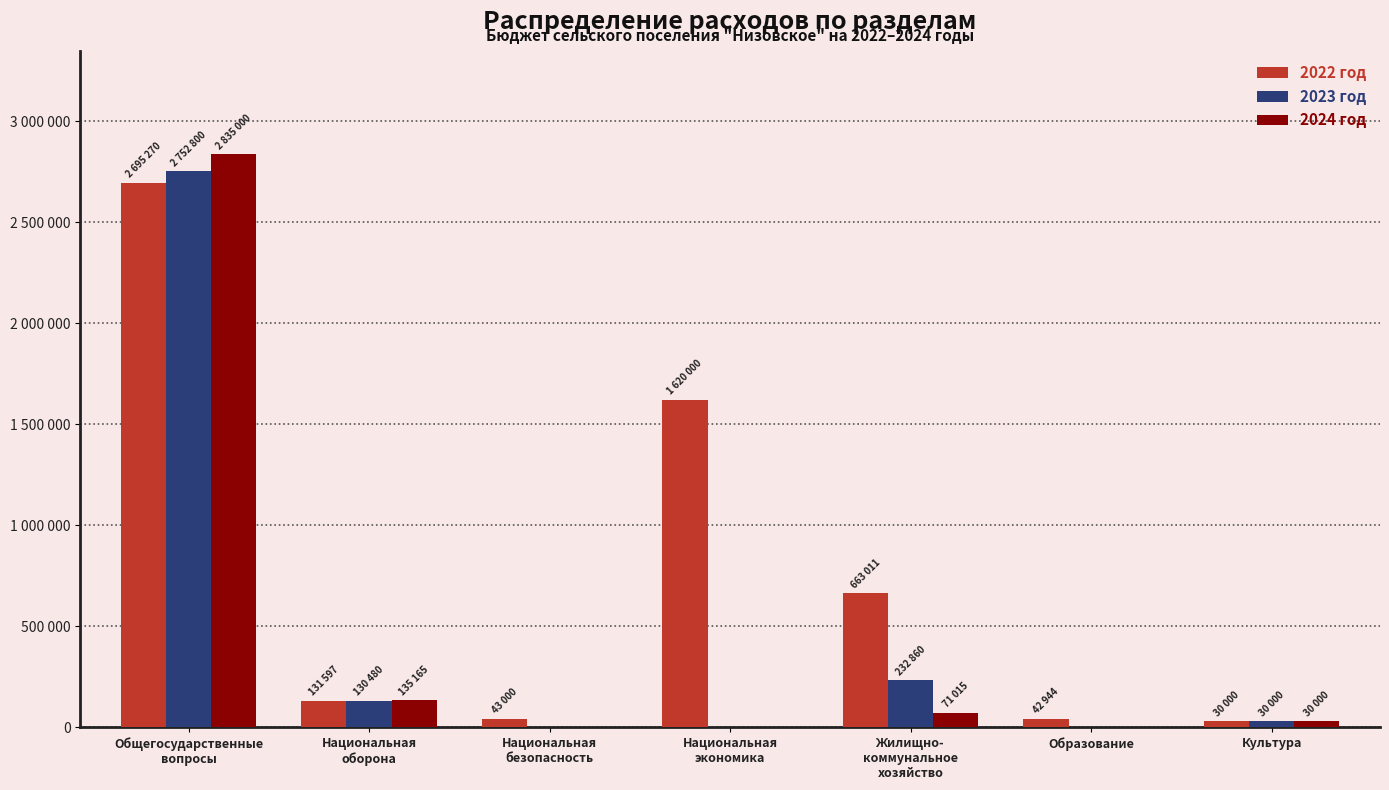

What is the average value of the 2023 год series?

449448.6